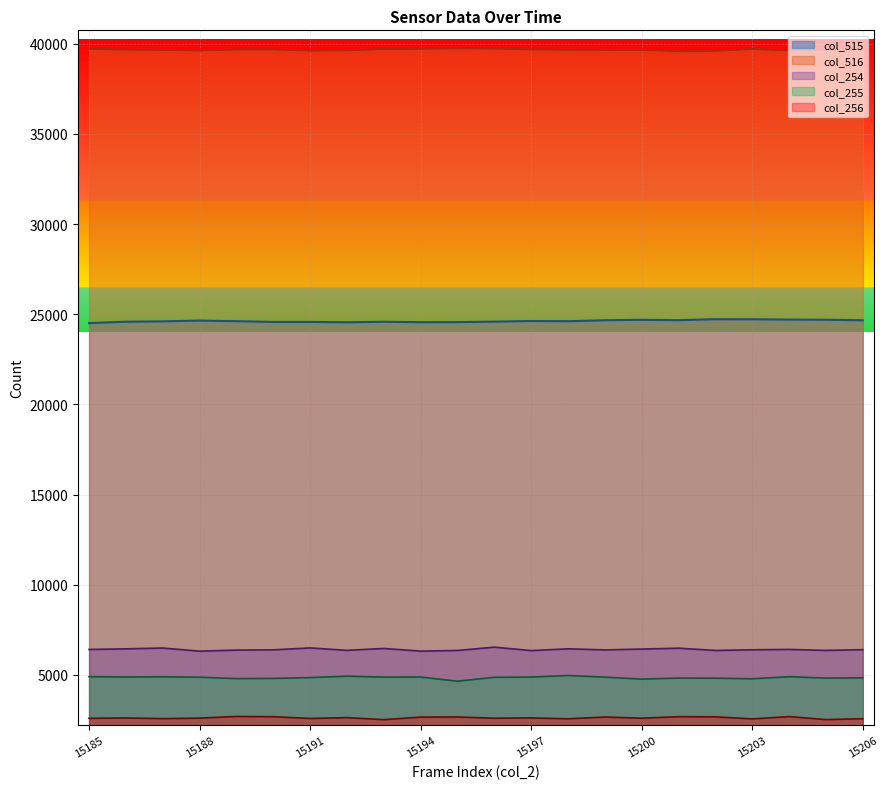

True or false: col_515 and col_516 cross at least once.

False